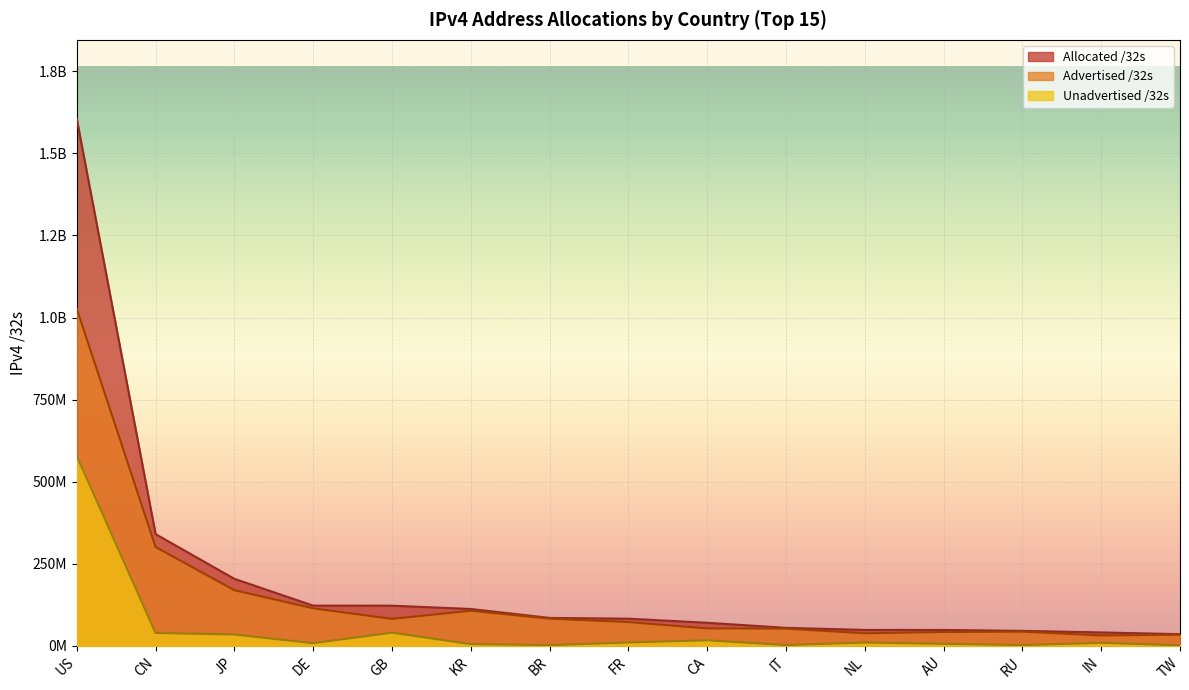

The value of Advertised /32s at AU is 12630838. True or false?

False